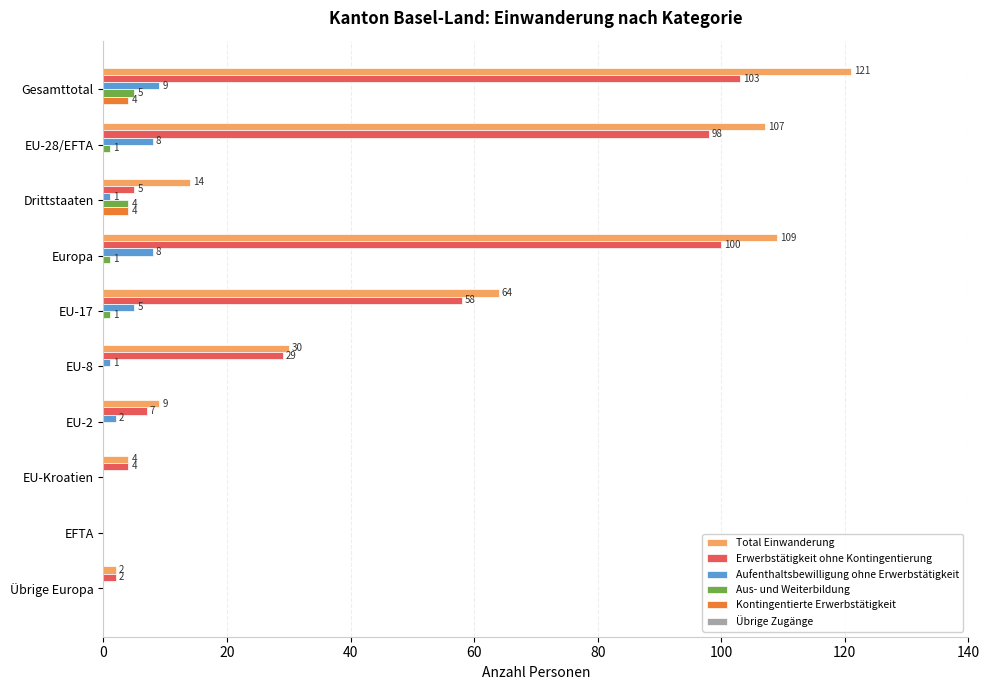

What is the total value across all series at EU-2?

18